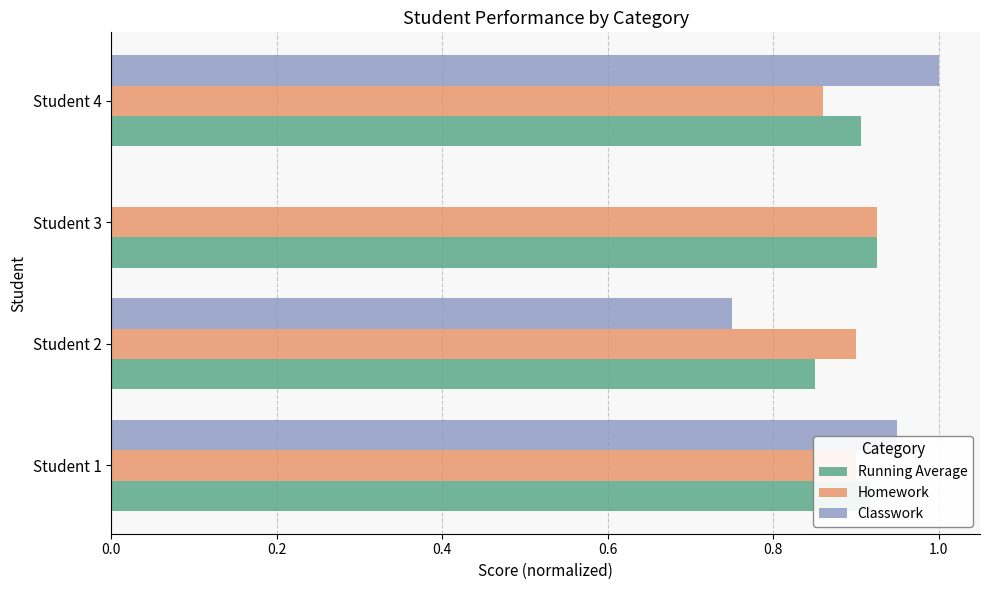

What is the sum of all Classwork values?

2.7